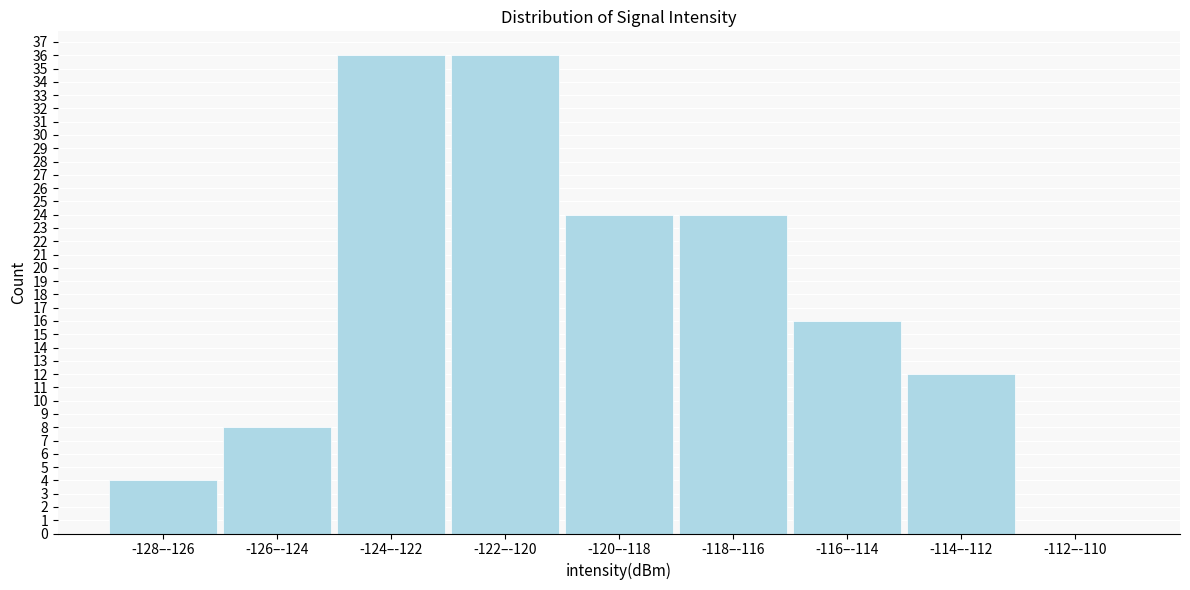

Reading left to right, extract all data points from this chart.

-128–-126=4	-126–-124=8	-124–-122=36	-122–-120=36	-120–-118=24	-118–-116=24	-116–-114=16	-114–-112=12	-112–-110=0